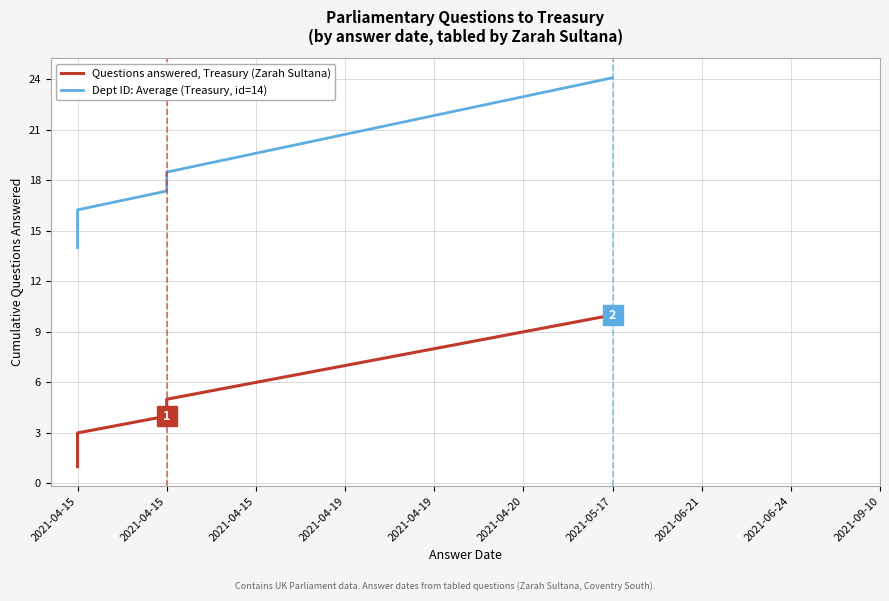

How many values in the Questions answered, Treasury (Zarah Sultana) series exceed 6?

4